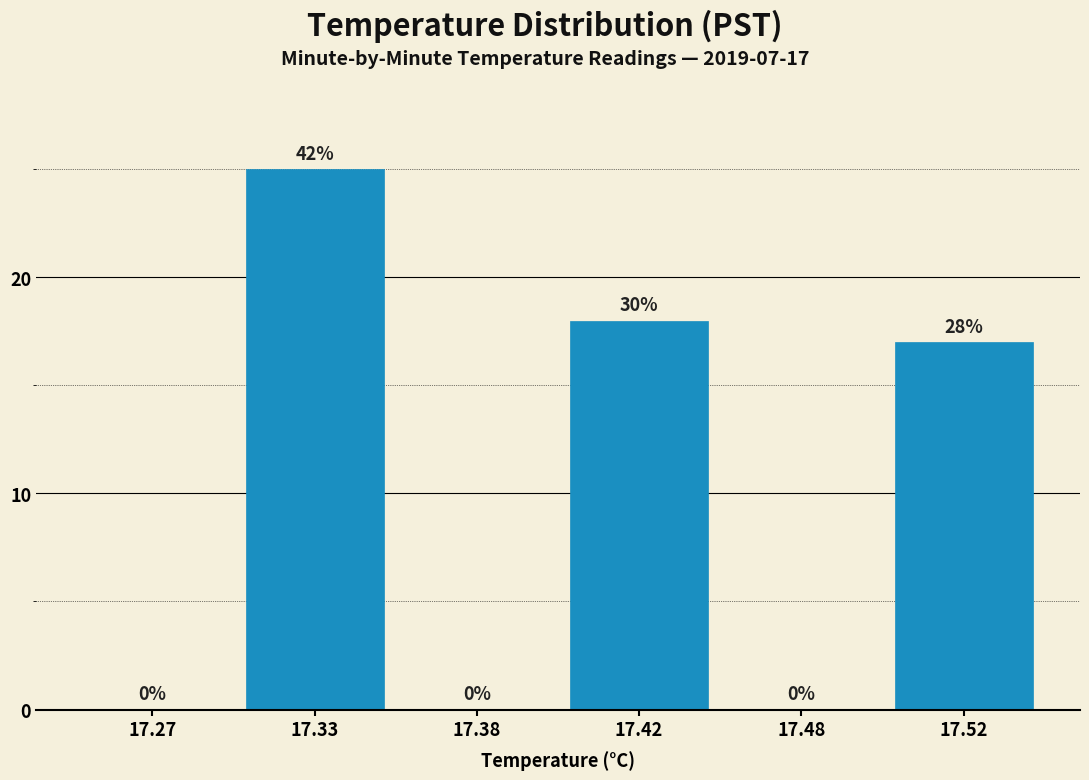

Reading right to left, extract all data points from this chart.

17.52=17	17.48=0	17.42=18	17.38=0	17.33=25	17.27=0